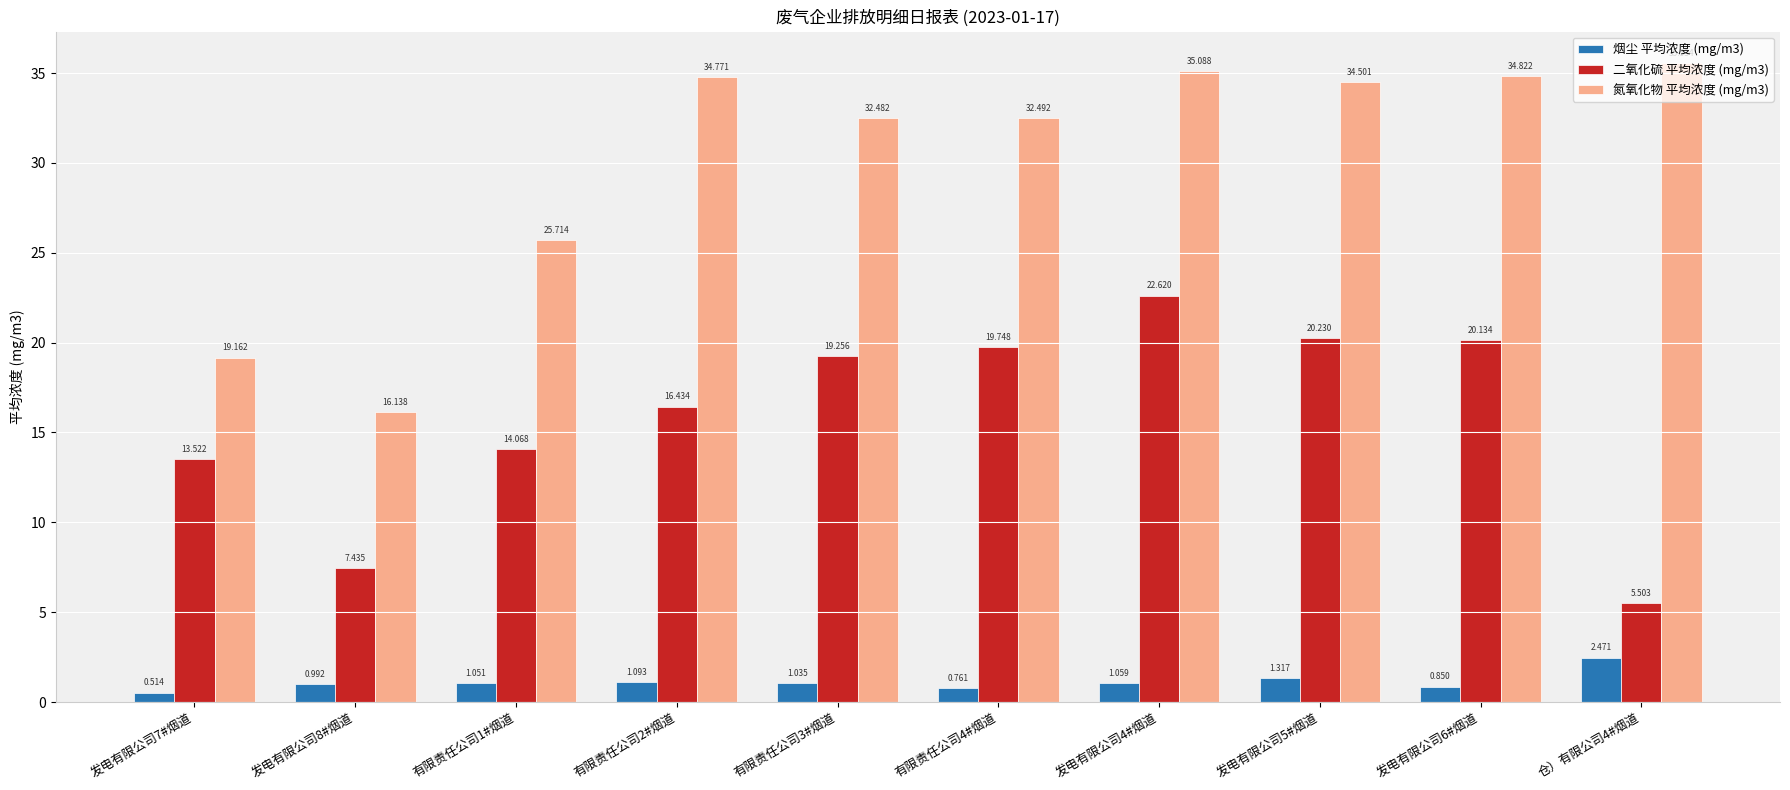

Is the value of 二氧化硫 平均浓度 (mg/m3) at 有限责任公司3#烟道 greater than the value of 烟尘 平均浓度 (mg/m3) at 发电有限公司5#烟道?

Yes